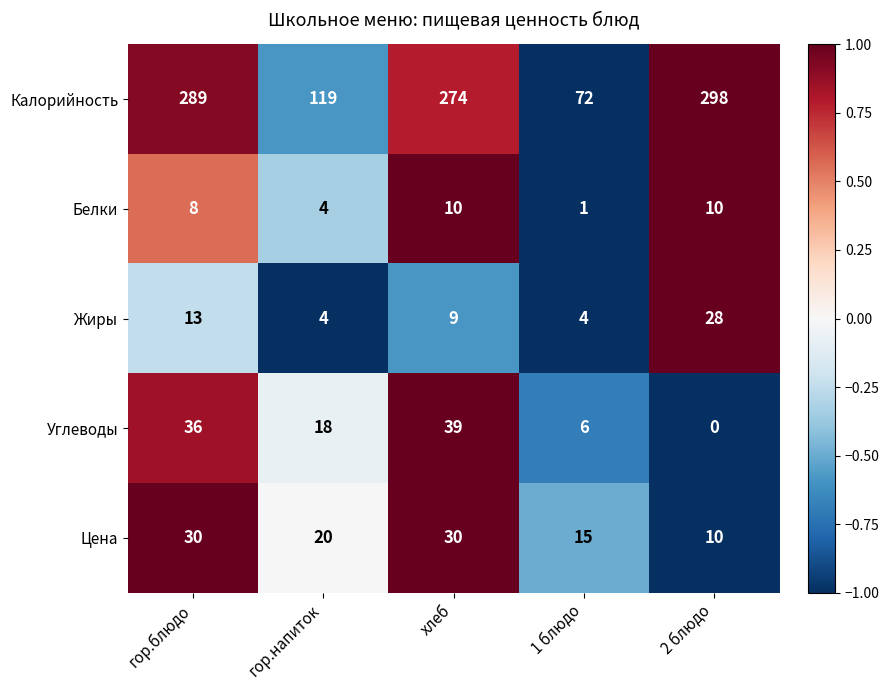

What is the highest value of the Белки series?

10